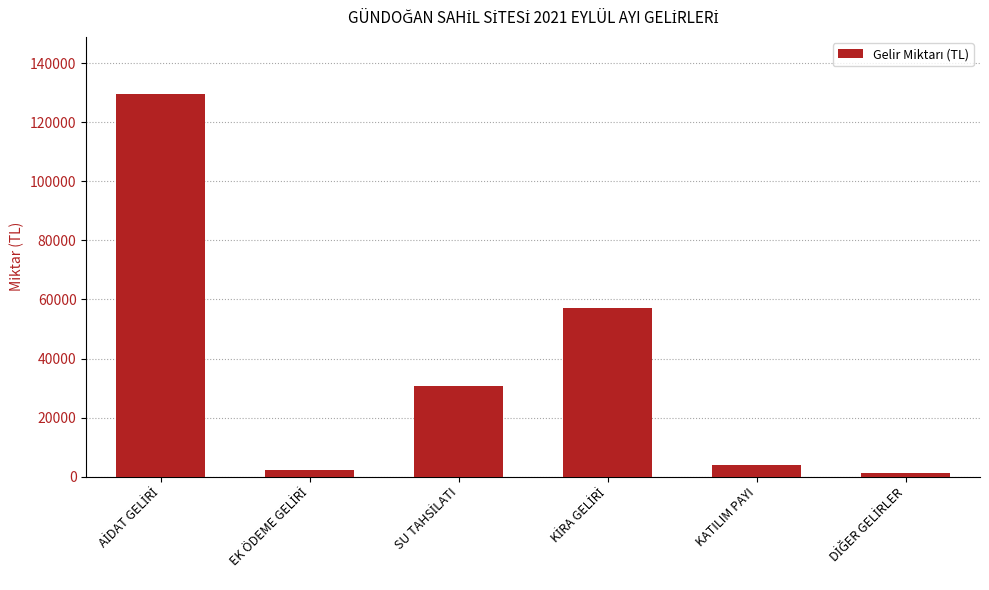

Read the value at KATILIM PAYI.

4075.0